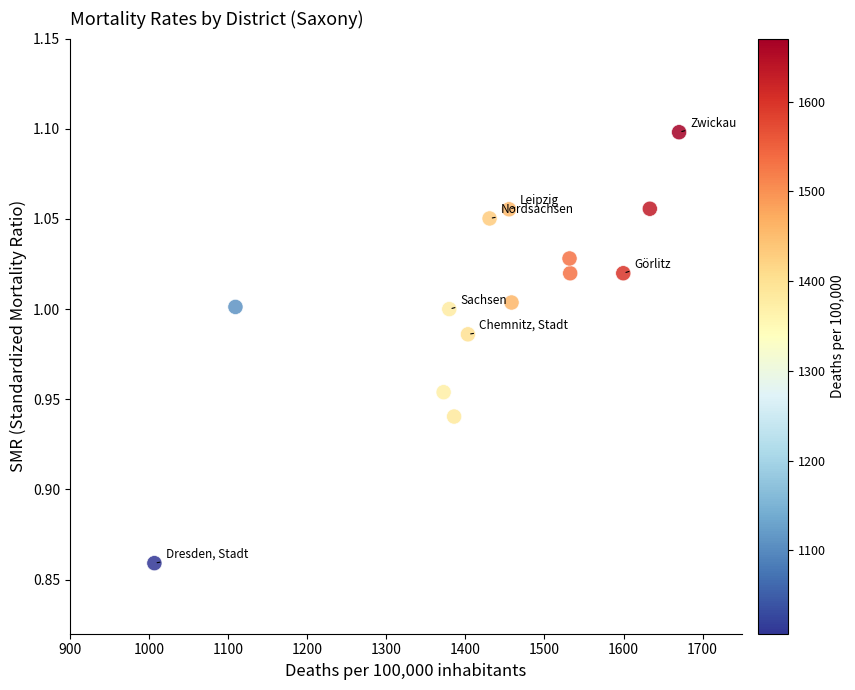

What is the range of X values (max minus min)?

663.1